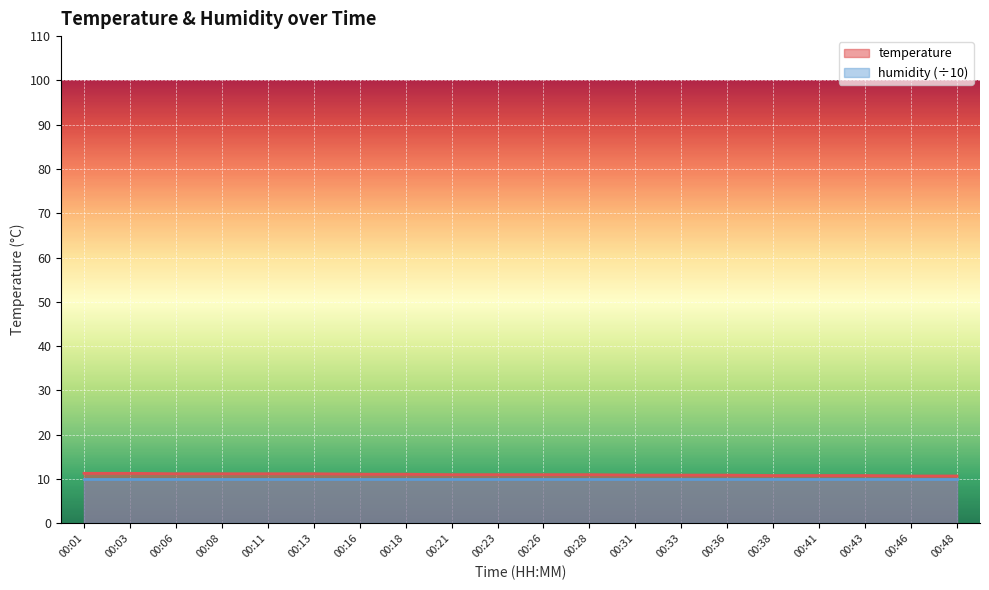

The chart shows a value of 6.9 at 00:18. True or false?

False